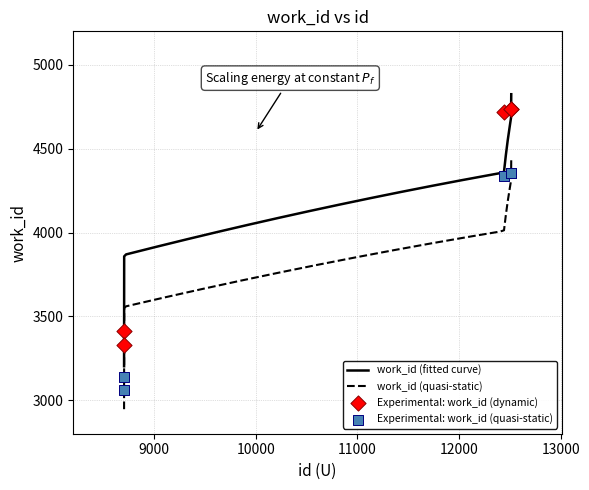

What is the change in value from 8704 to 12442?

+1387